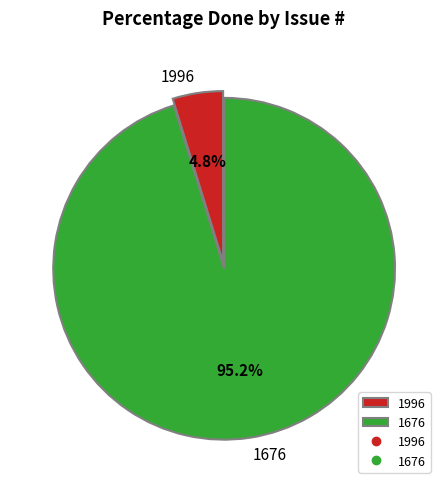

Which slice is the largest?

1676